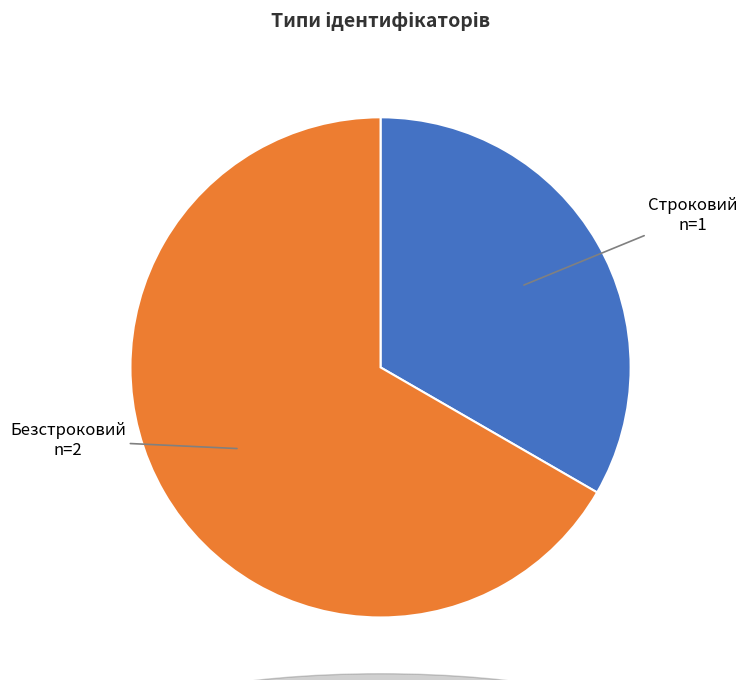

Which has a higher value, Безстроковий or Строковий?

Безстроковий